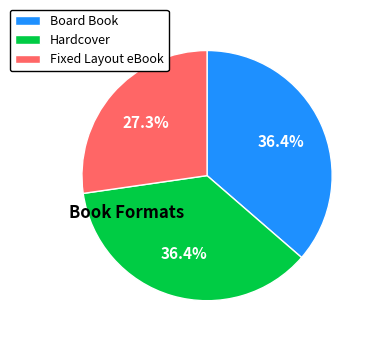

Is it true that Fixed Layout eBook is 39% of the pie?

False